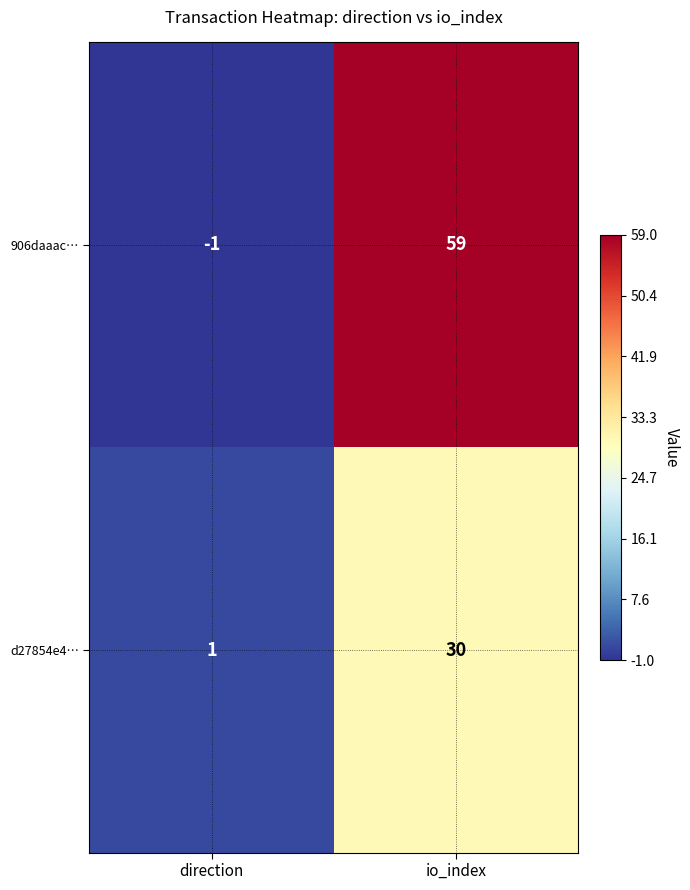

The value of 906daaac… at io_index is 85. True or false?

False